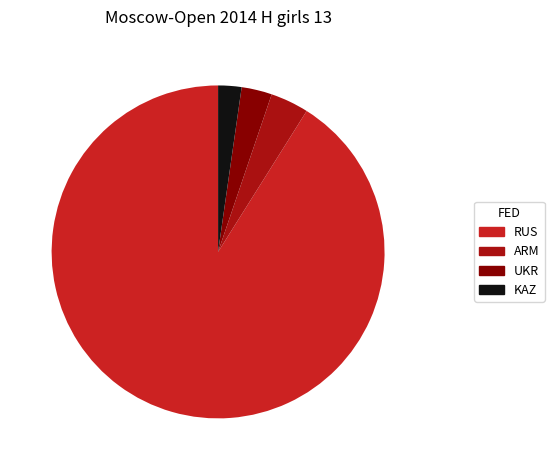

Combined, do UKR and KAZ account for over 50%?

No